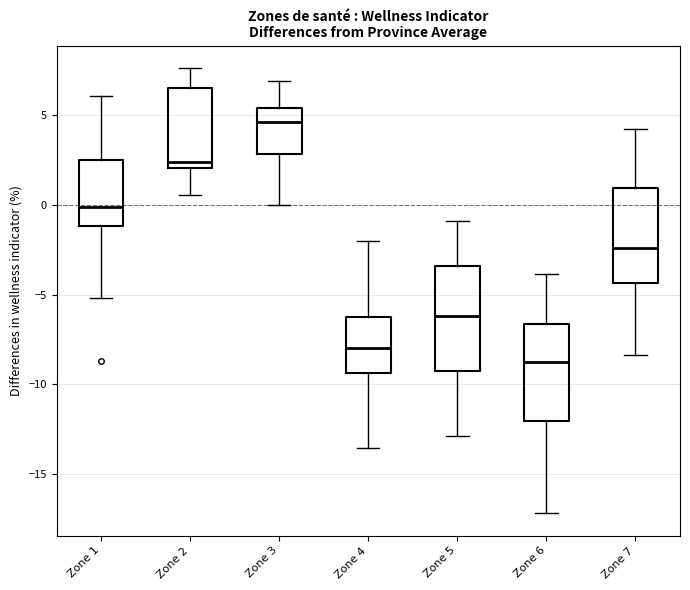

Reading left to right, transcribe this box plot: for each box, give where its median line is, the range the box spans, and where its two whiskers end, as read against the y-axis. The values are not printed on the chart, so give them approximately, as read against the axis.

Zone 1: median 0.0, box -1.0 to 2.5, whiskers -5.0 to 6.0
Zone 2: median 2.5, box 2.0 to 6.5, whiskers 0.5 to 7.5
Zone 3: median 4.5, box 3.0 to 5.5, whiskers 0.0 to 7.0
Zone 4: median -8.0, box -9.5 to -6.0, whiskers -13.5 to -2.0
Zone 5: median -6.0, box -9.0 to -3.5, whiskers -13.0 to -1.0
Zone 6: median -9.0, box -12.0 to -6.5, whiskers -17.0 to -4.0
Zone 7: median -2.5, box -4.5 to 1.0, whiskers -8.5 to 4.5